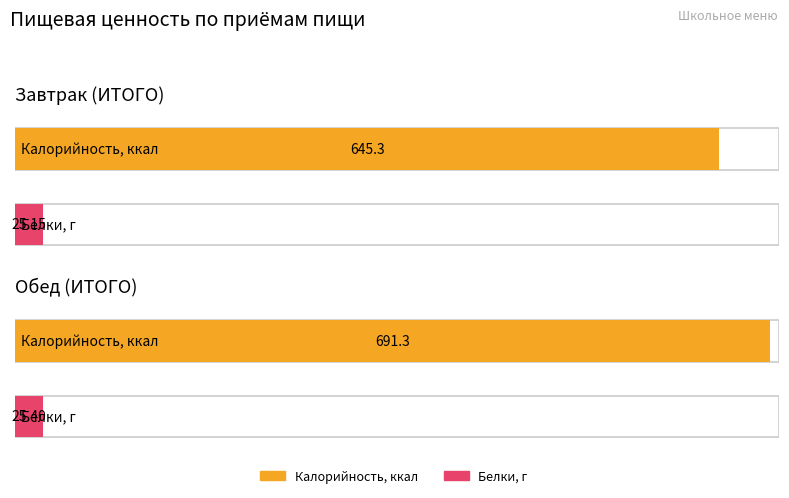

Which series has the largest range (max minus min)?

Калорийность